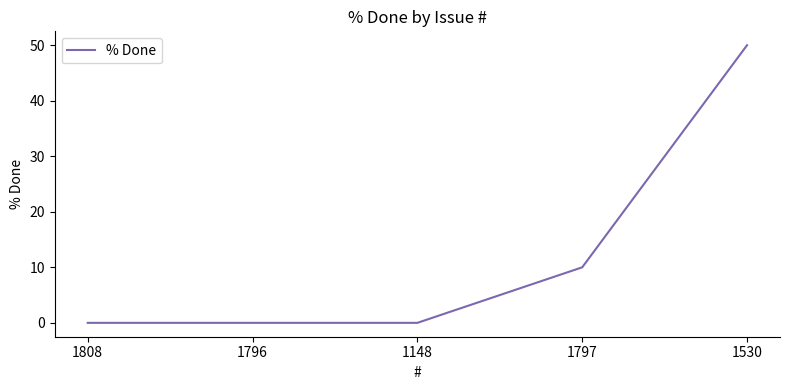

What position from the left is 1797?

4